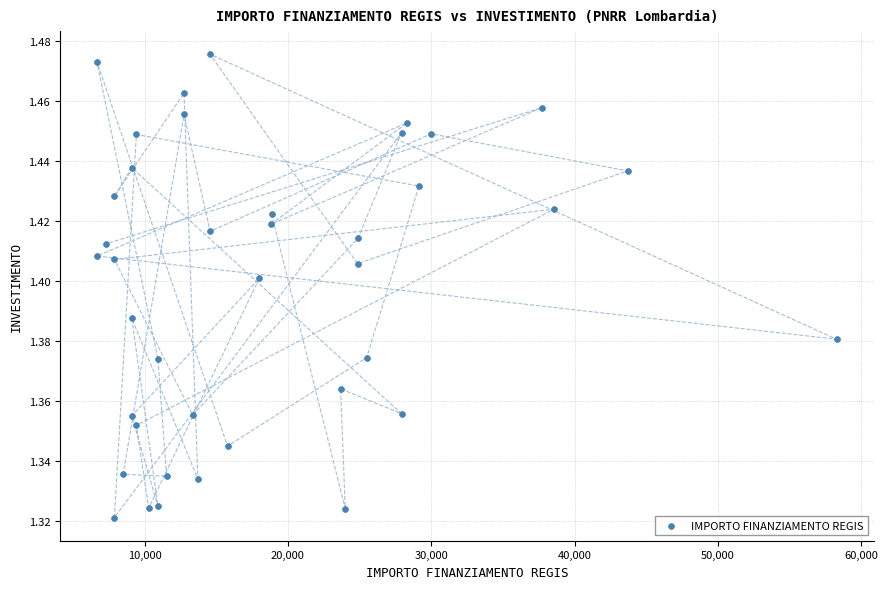

What is the range of X values (max minus min)?

51595.0